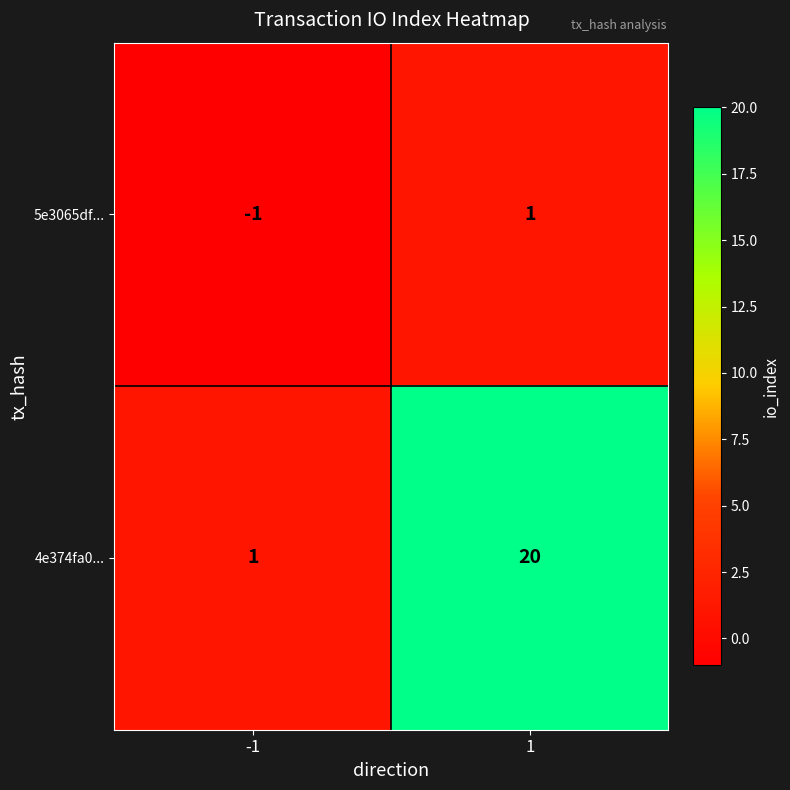

Which series has the widest spread of values?

4e374fa0...